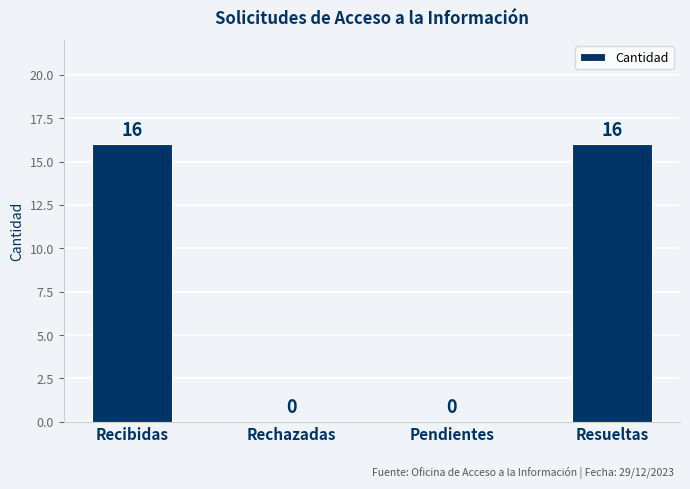

Reading left to right, extract all data points from this chart.

Recibidas=16	Rechazadas=0	Pendientes=0	Resueltas=16